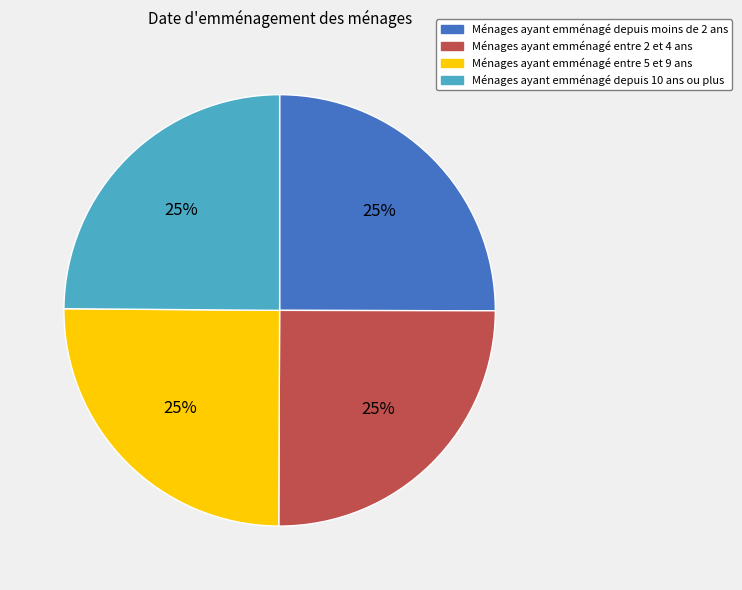

What percentage is the Ménages ayant emménagé entre 2 et 4 ans slice, to the nearest percent?

25%